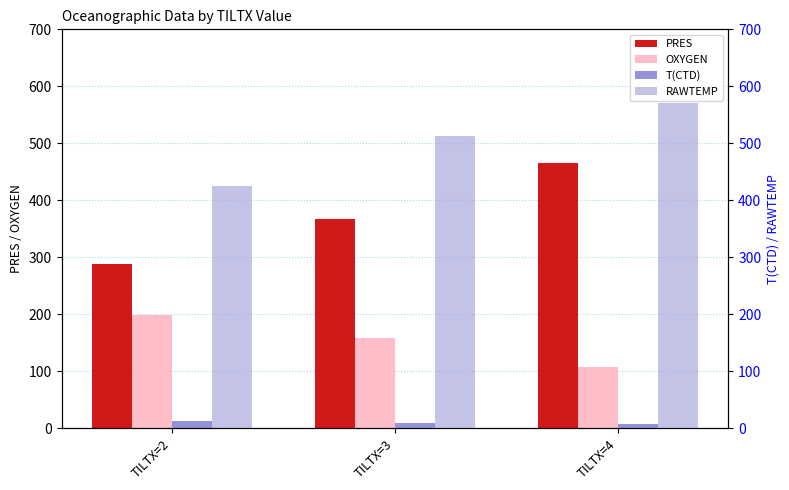

At how many categories does at least one series exceed 336?

3